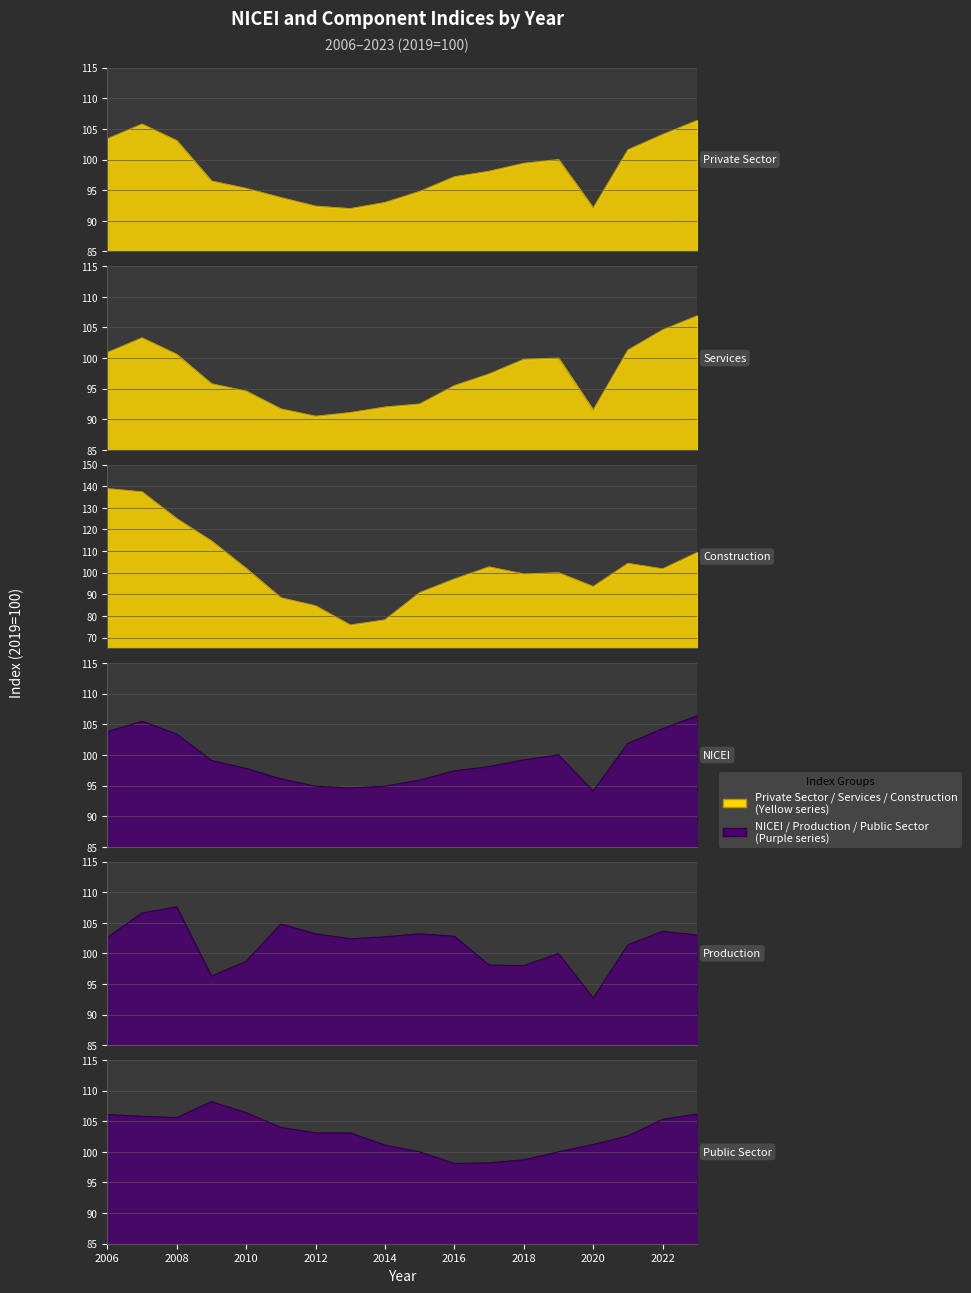

What is the difference between the maximum and minimum values in the Services series?

16.4